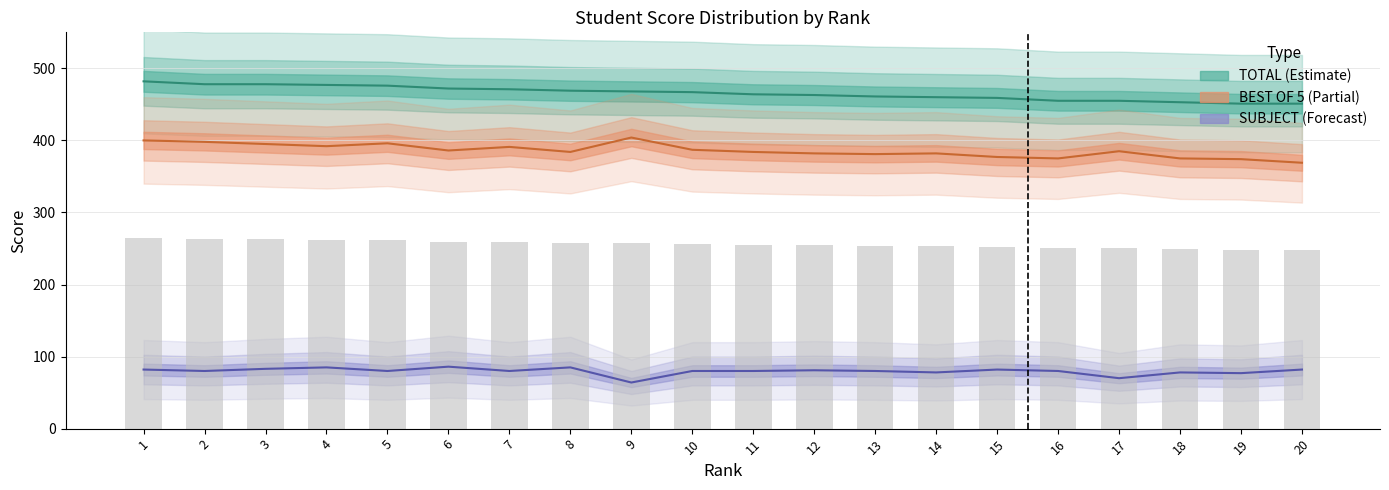

What is the highest value of the SUBJECT series?

86.0